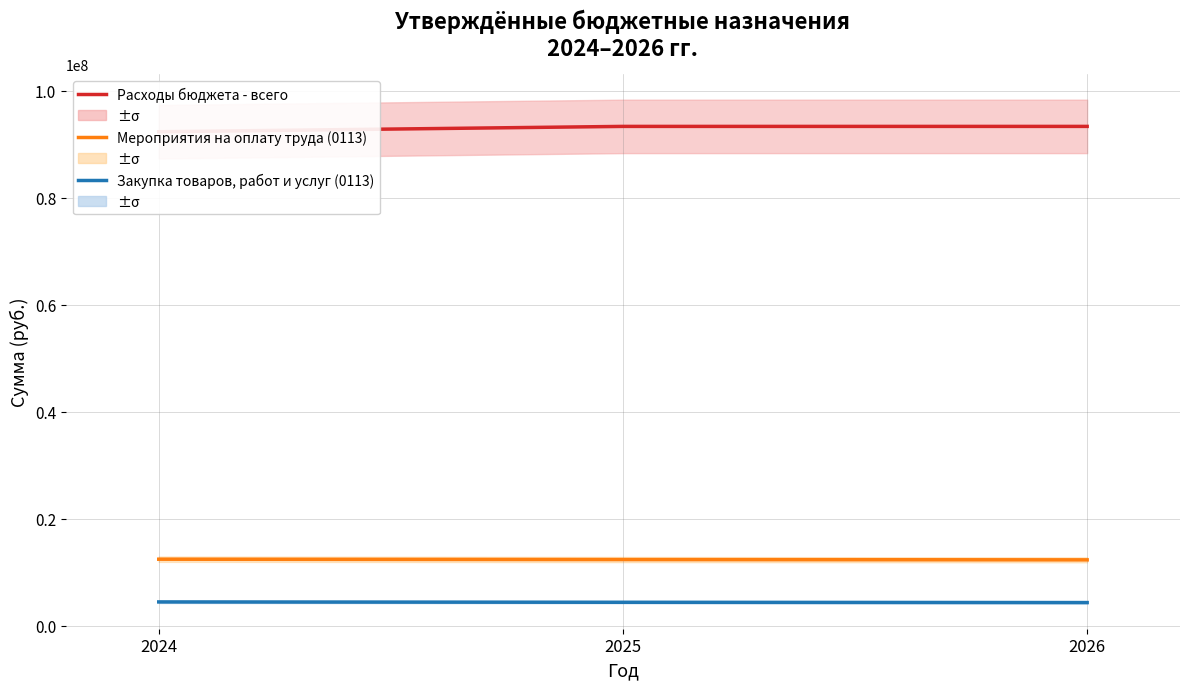

What is the total value across all series at 2026?

109949549